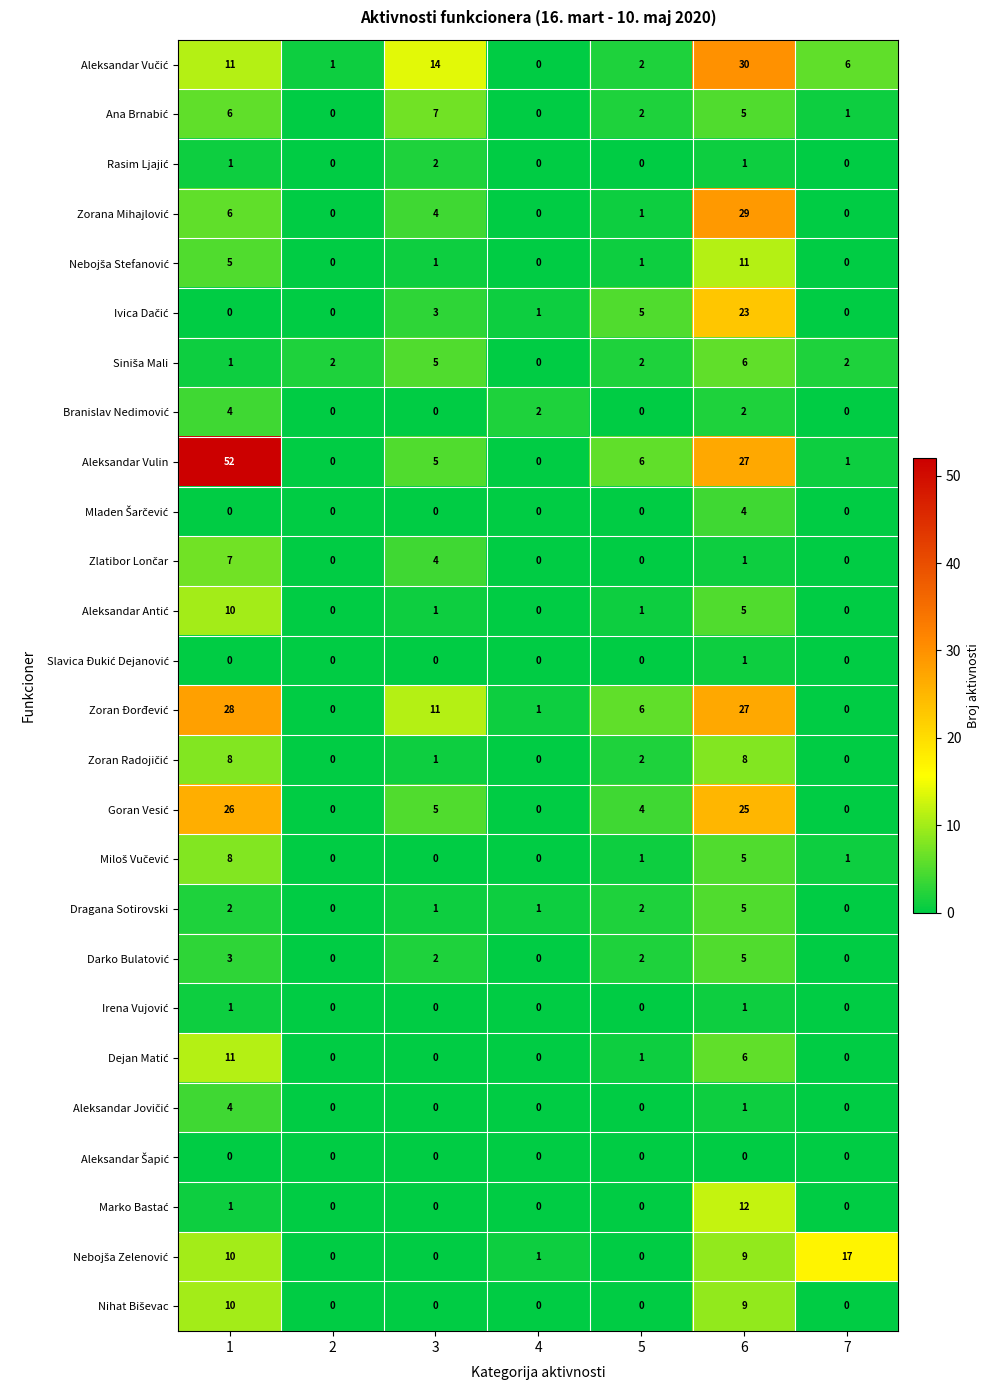

What is the total value across all series at 6?

258